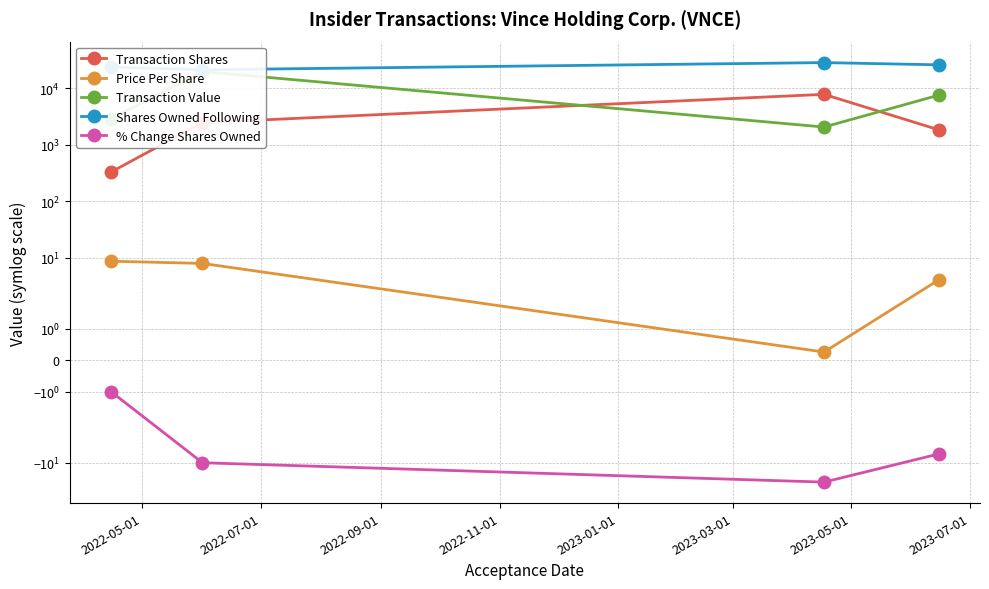

True or false: Price Per Share has more than 0 interior local peaks.

False